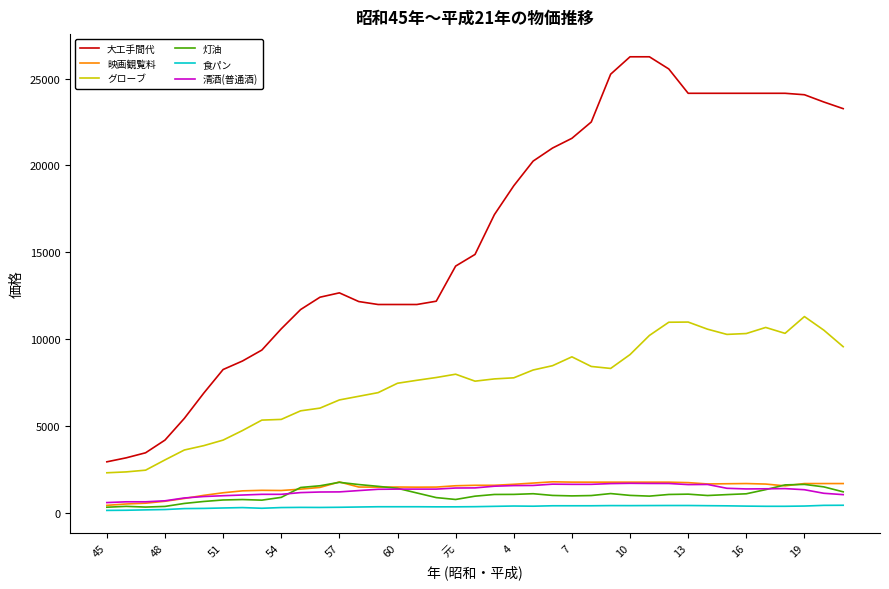

Which series has the largest range (max minus min)?

大工手間代